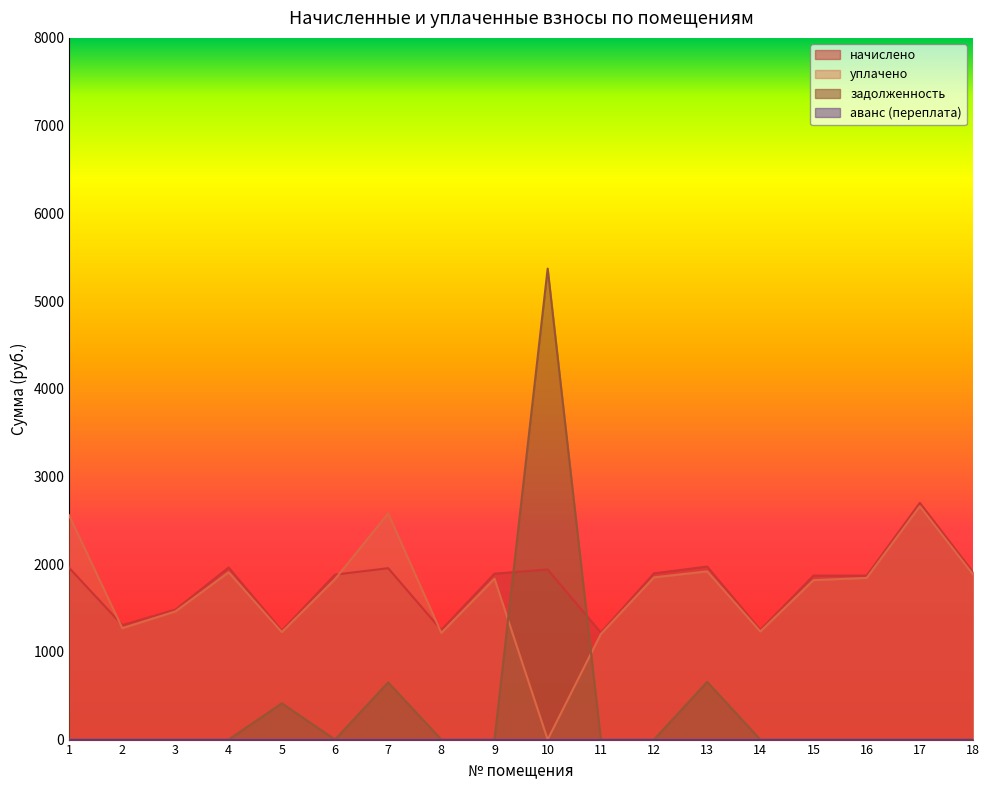

List the series in order of their peak value, lowest first.

уплачено, начислено, задолженность